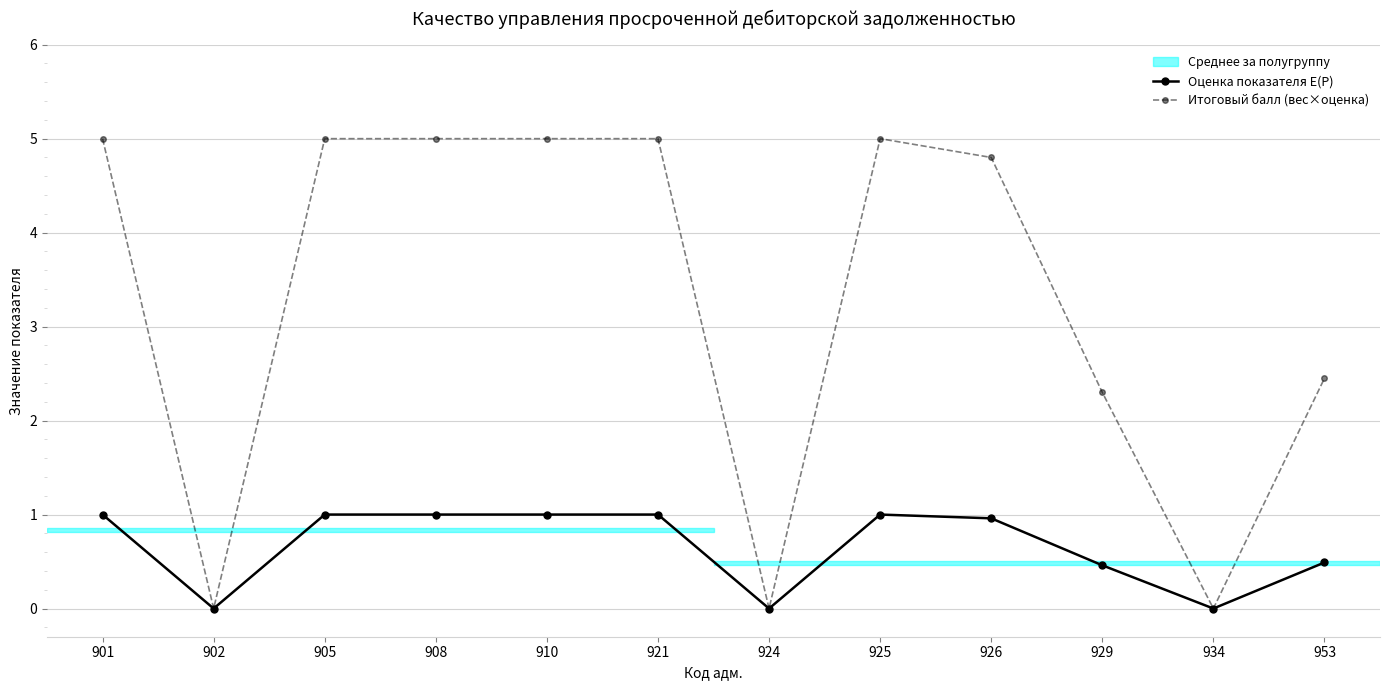

Is the value of Итоговый балл (вес×оценка) at 926 greater than the value of Оценка показателя E(P) at 910?

Yes